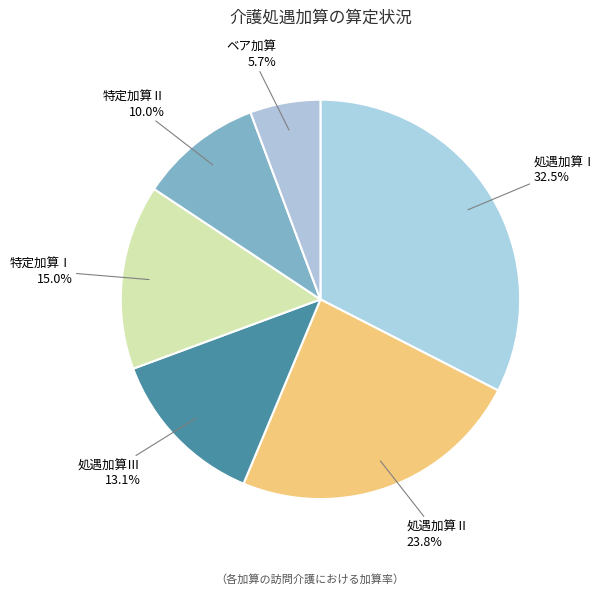

The ベア加算 slice represents 6% of the pie. True or false?

True